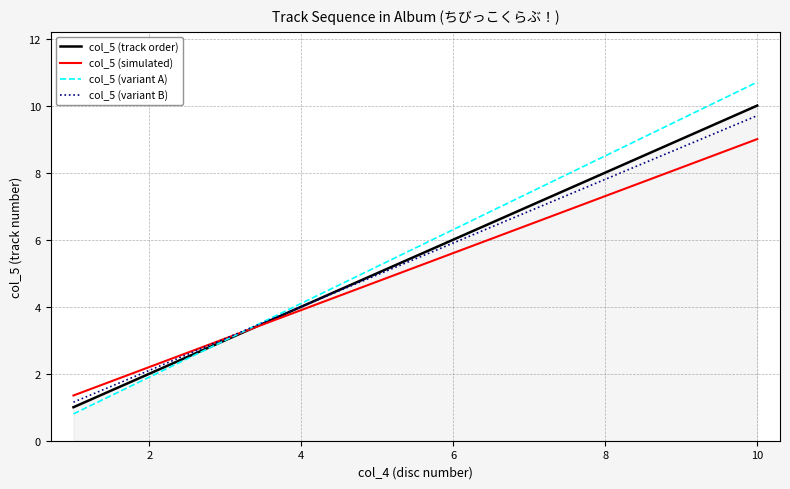

What are all the series names shown in the legend?

col_5 (track order), col_5 (simulated), col_5 (variant A), col_5 (variant B)